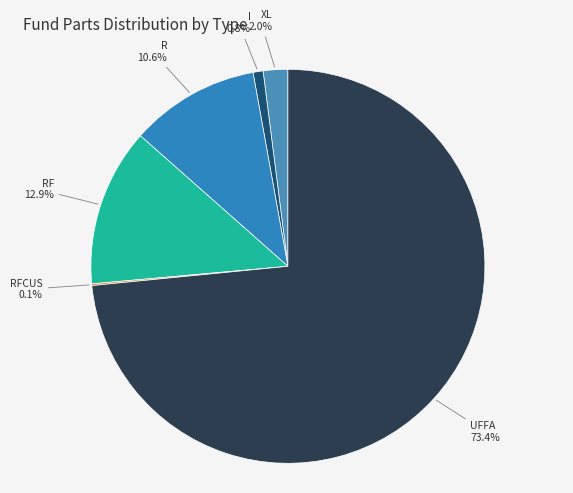

How many slices are in this pie chart?

6